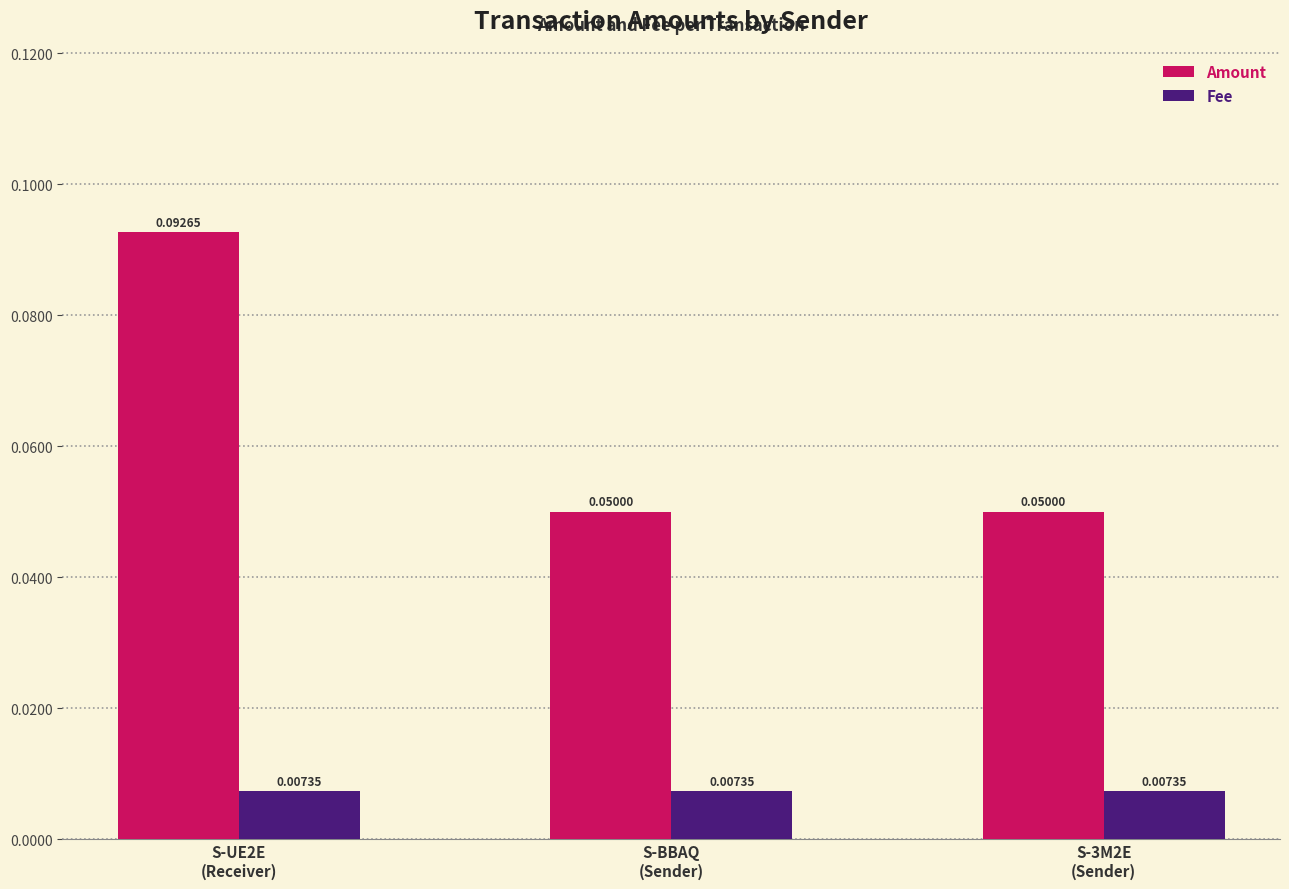

List the series in order of their overall mean, highest first.

Amount, Fee